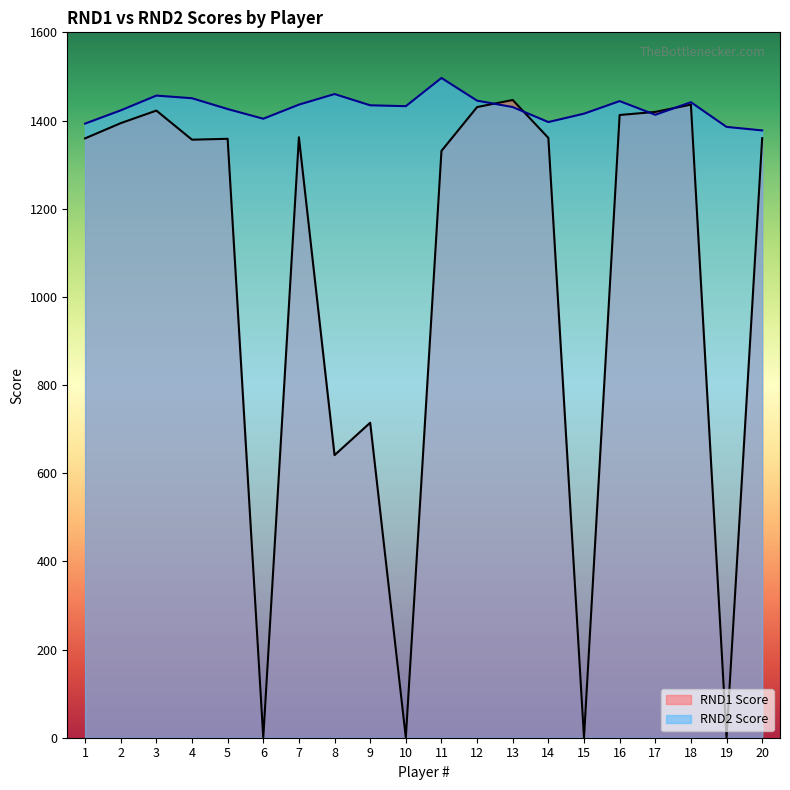

At which category is the sum across all series the highest?

3